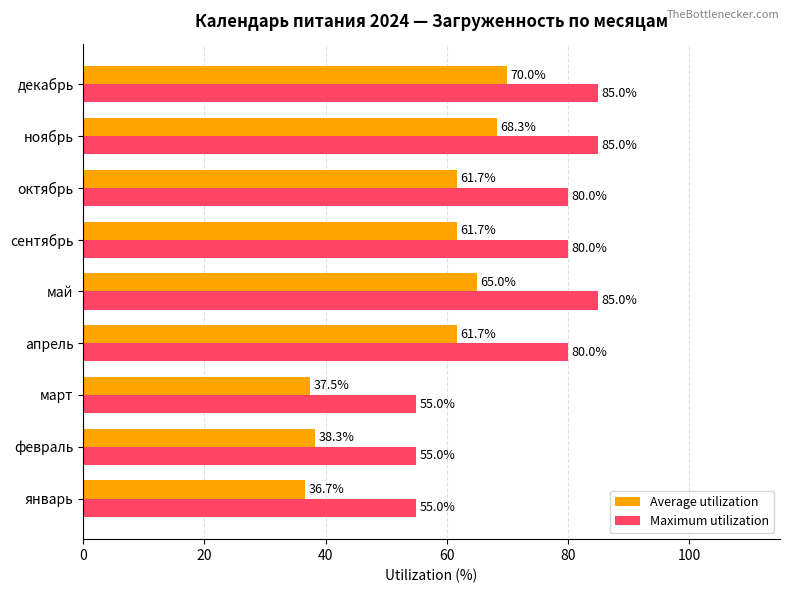

Count the Maximum utilization values in the range 55 to 85.

9